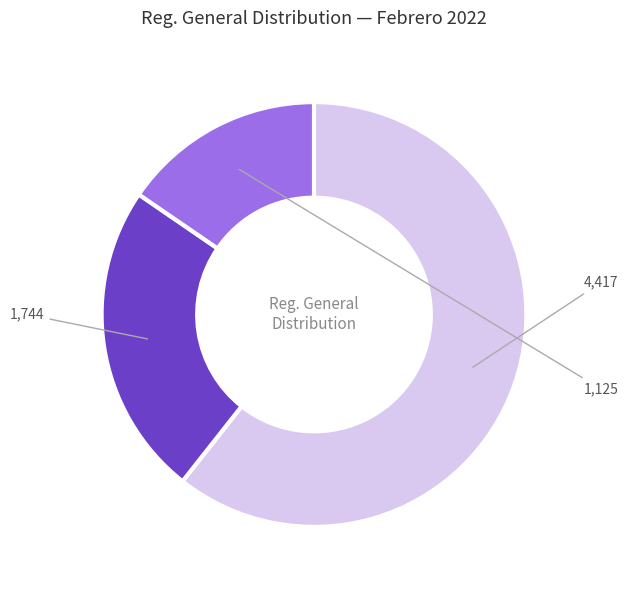

Is there any slice that represents more than half of the pie?

Yes